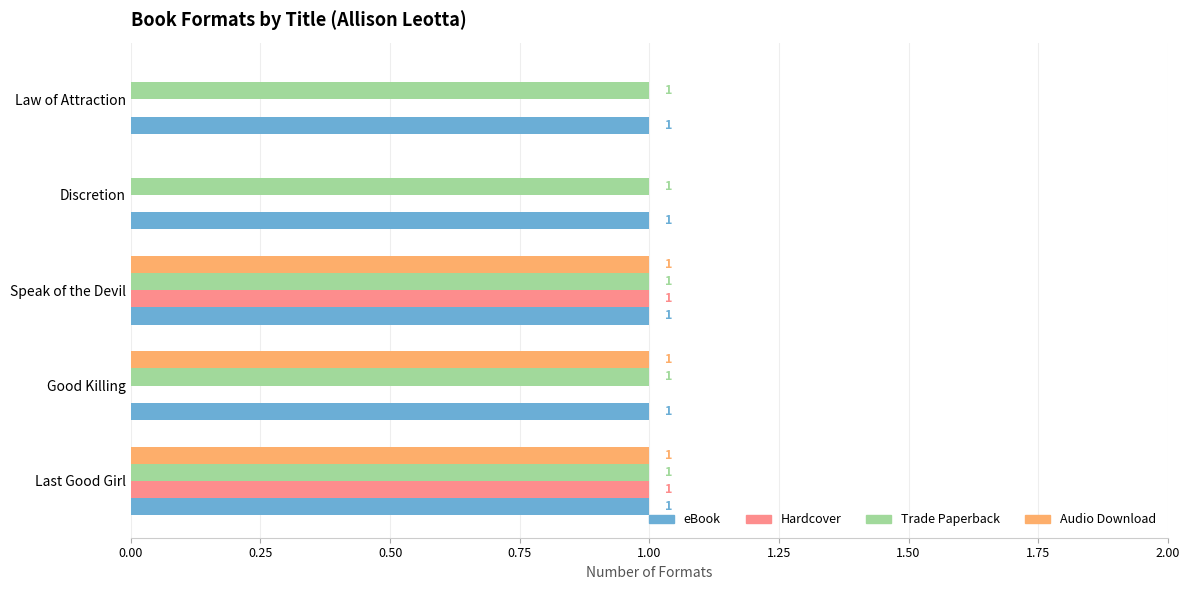

What is the maximum value shown in the chart?

1